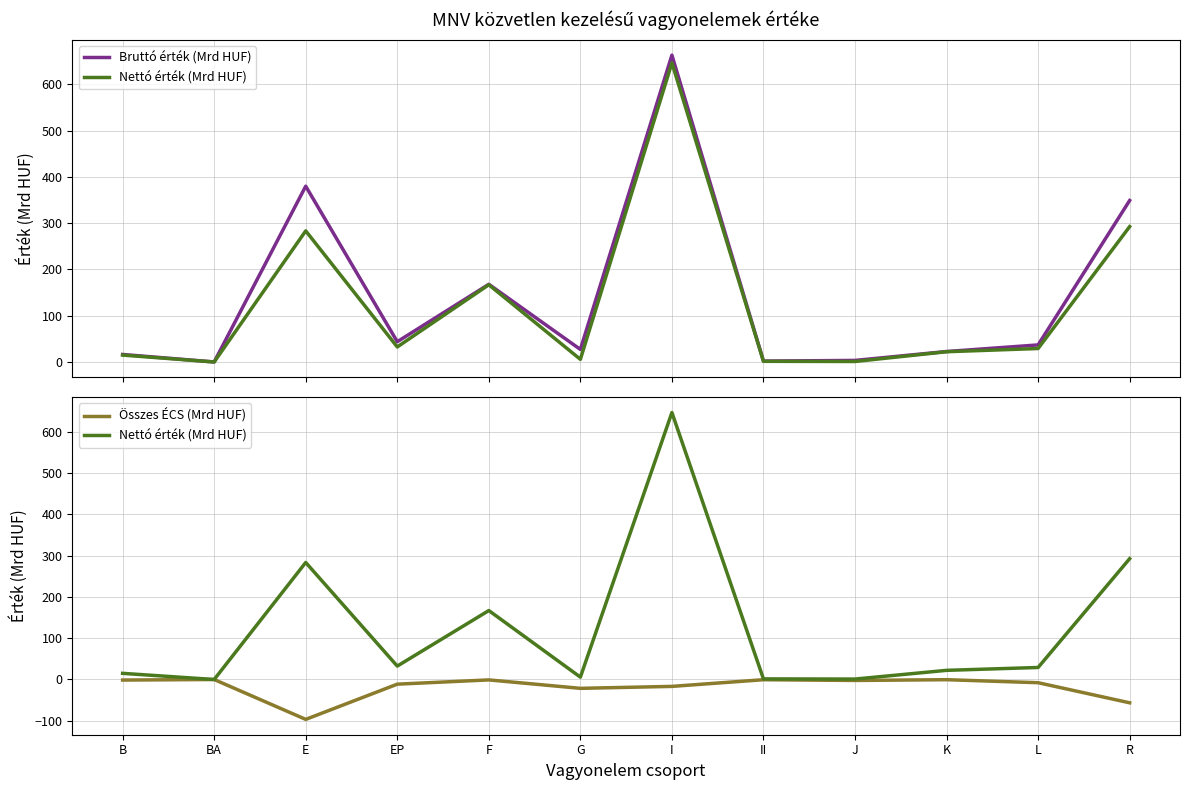

What is the spread (max minus min) of values at E?

476.6